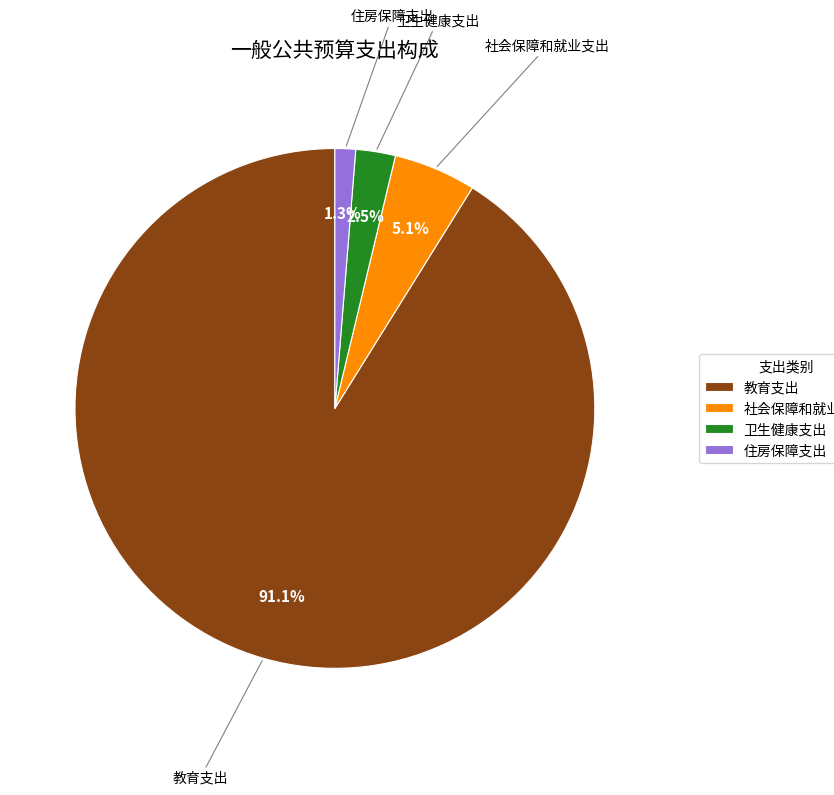

Is there any slice that represents more than half of the pie?

Yes